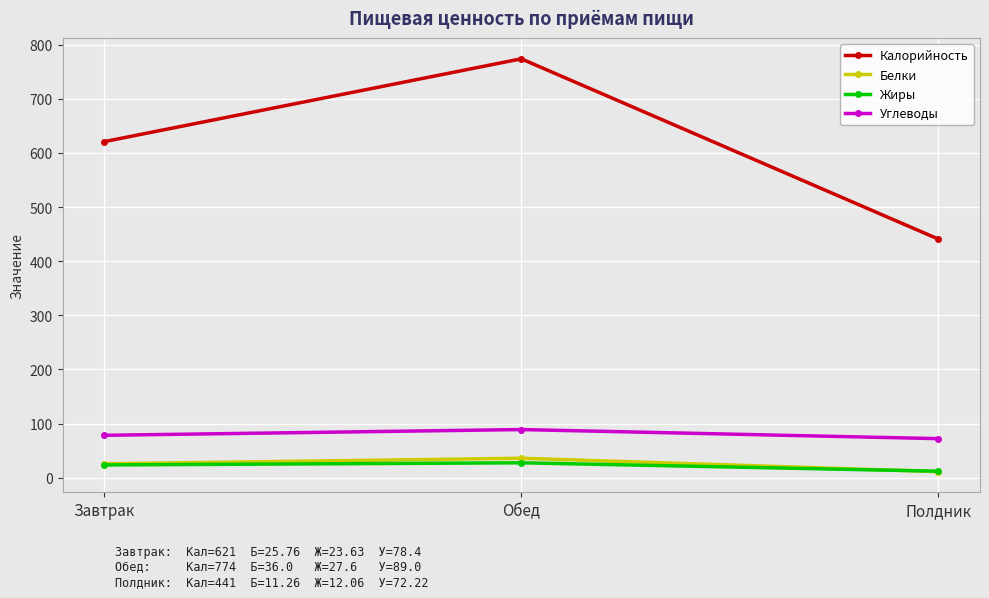

Which category has the highest value in the Белки series?

Обед